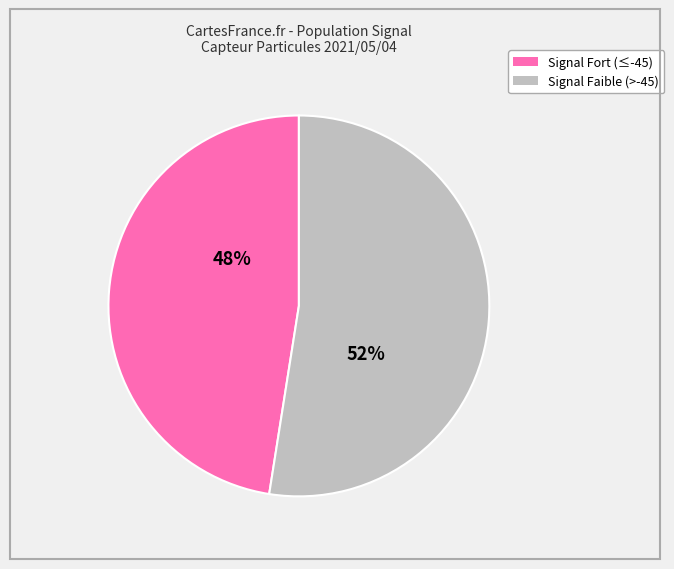

Is there a majority slice in this chart?

Yes